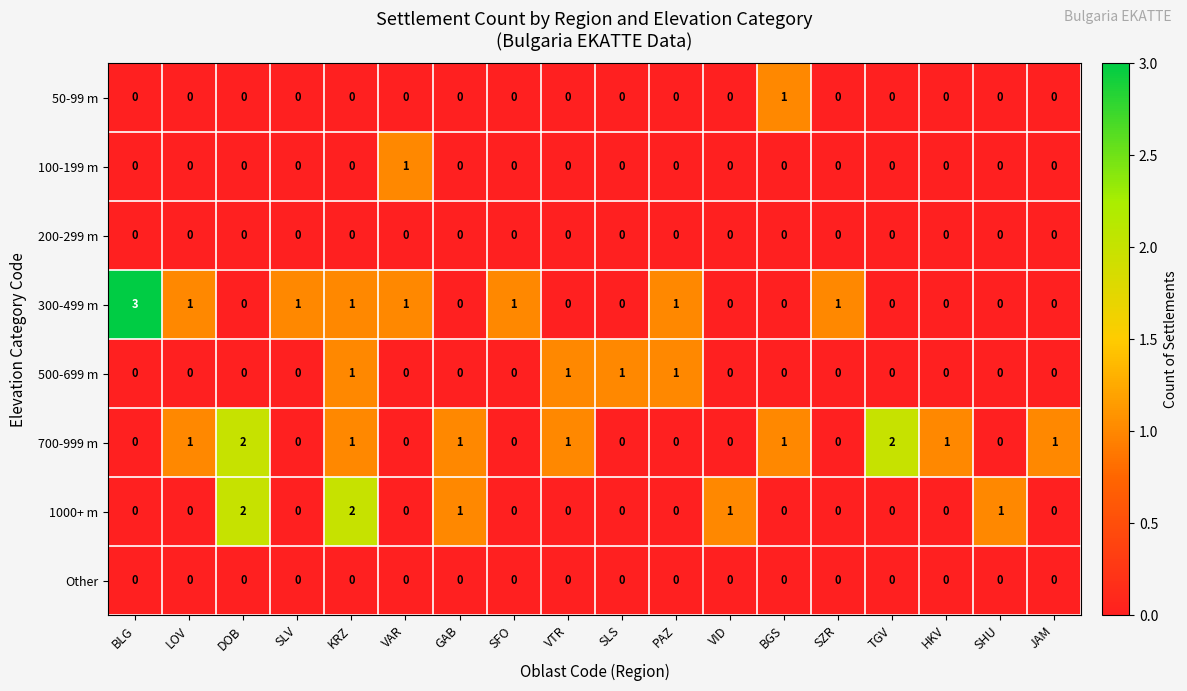

What is the spread (max minus min) of values at HKV?

1